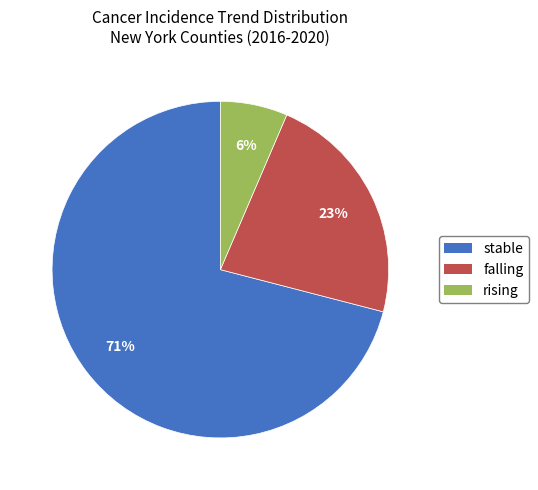

Does stable represent more than half of the total?

Yes